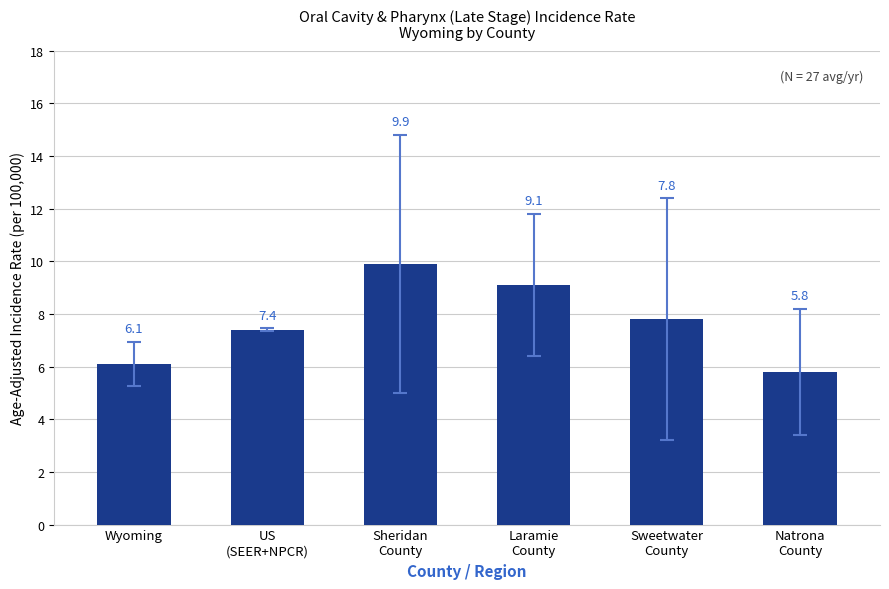

How many categories are shown in the chart?

6